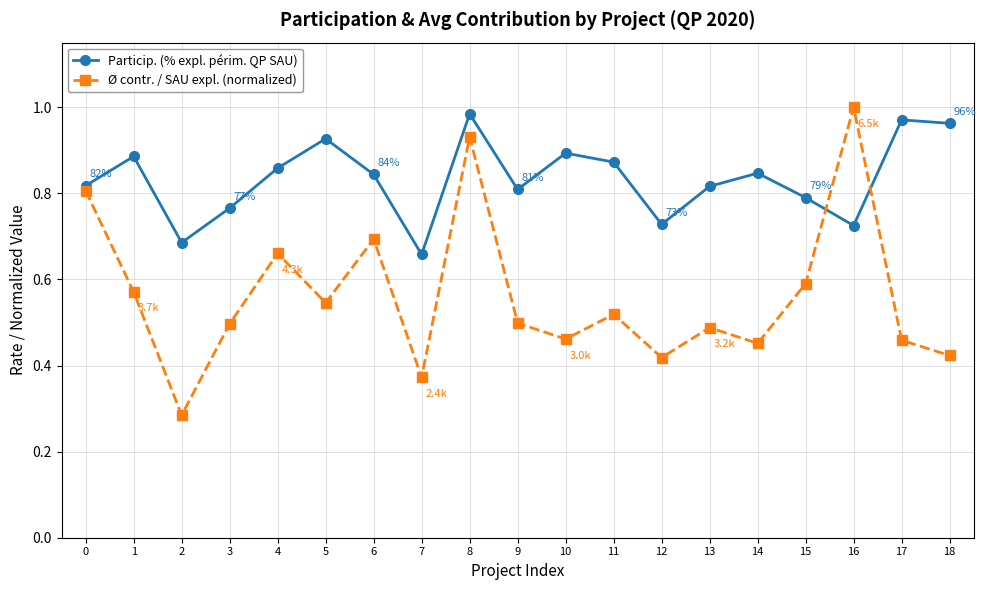

Which series has the widest spread of values?

Ø contr. / SAU expl. (normalized)